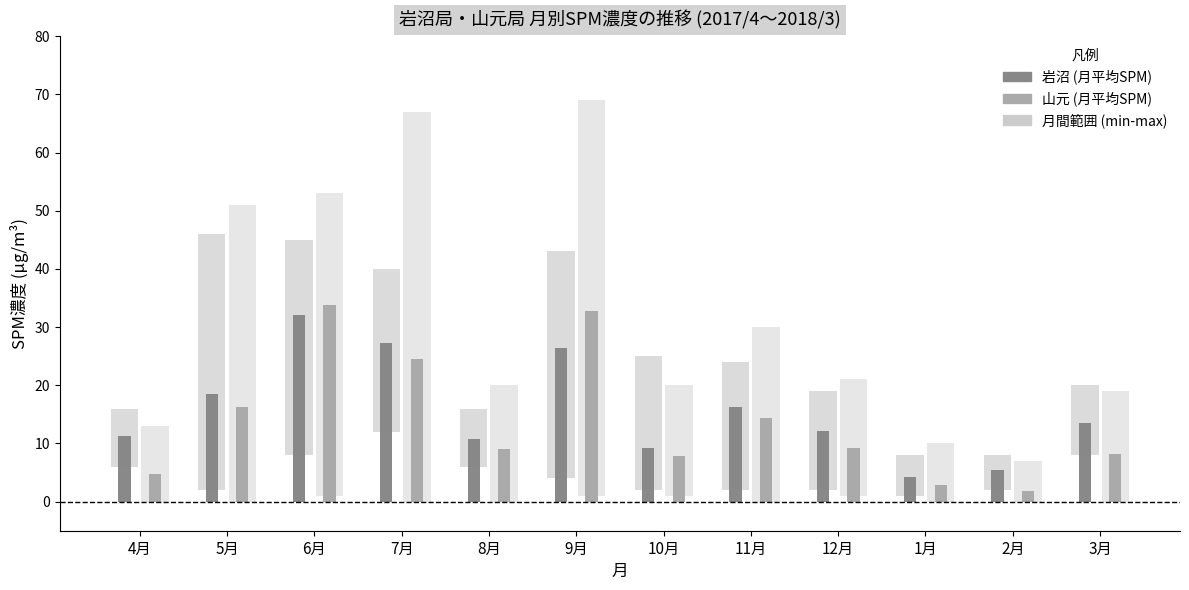

Rank the series at 3月 from highest to lowest value.

岩沼 (月平均SPM), 山元 (月平均SPM)